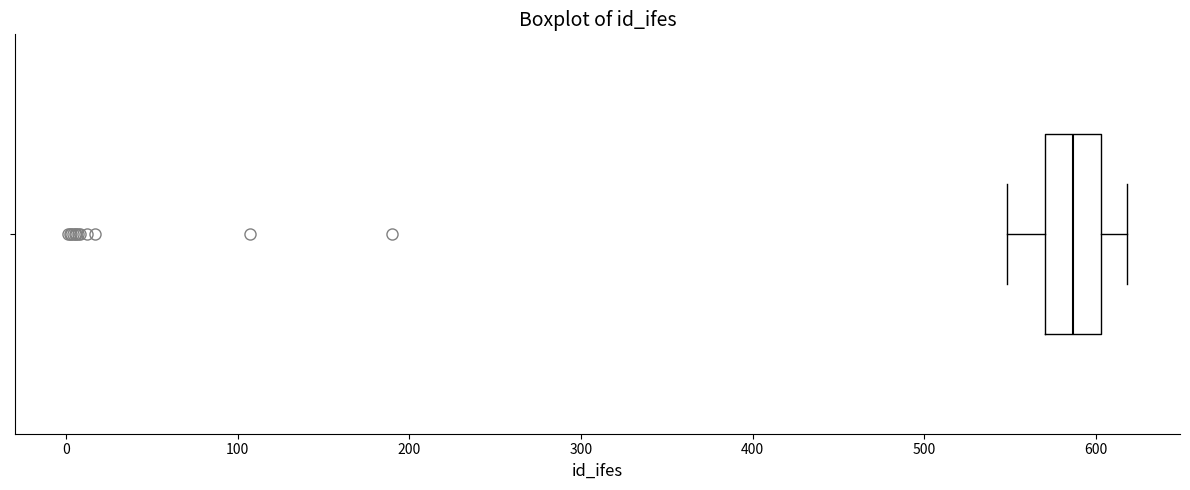

Transcribe this box plot: give where the median line is, the range the box spans, and where the two whiskers end, as read against the x-axis. The values are not printed on the chart, so give them approximately, as read against the axis.

median 590, box 570 to 600, whiskers 550 to 620